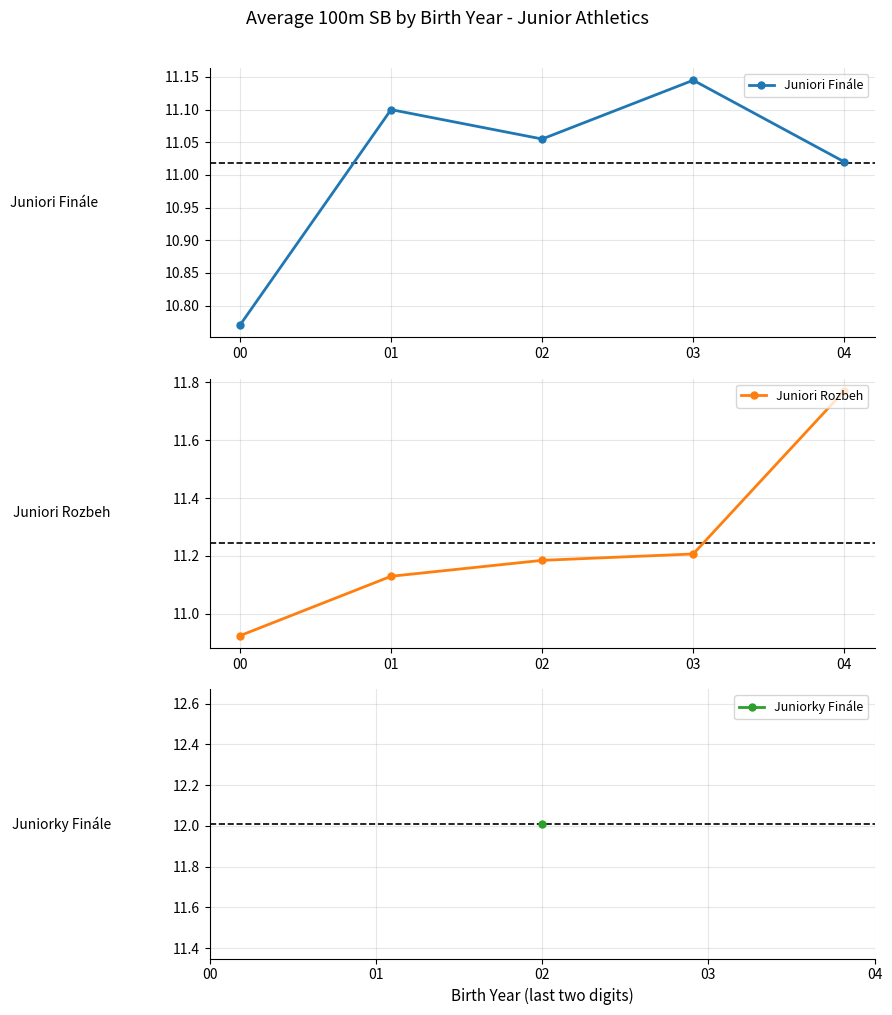

True or false: Juniori Rozbeh has a value of 11.2 at 03.

True